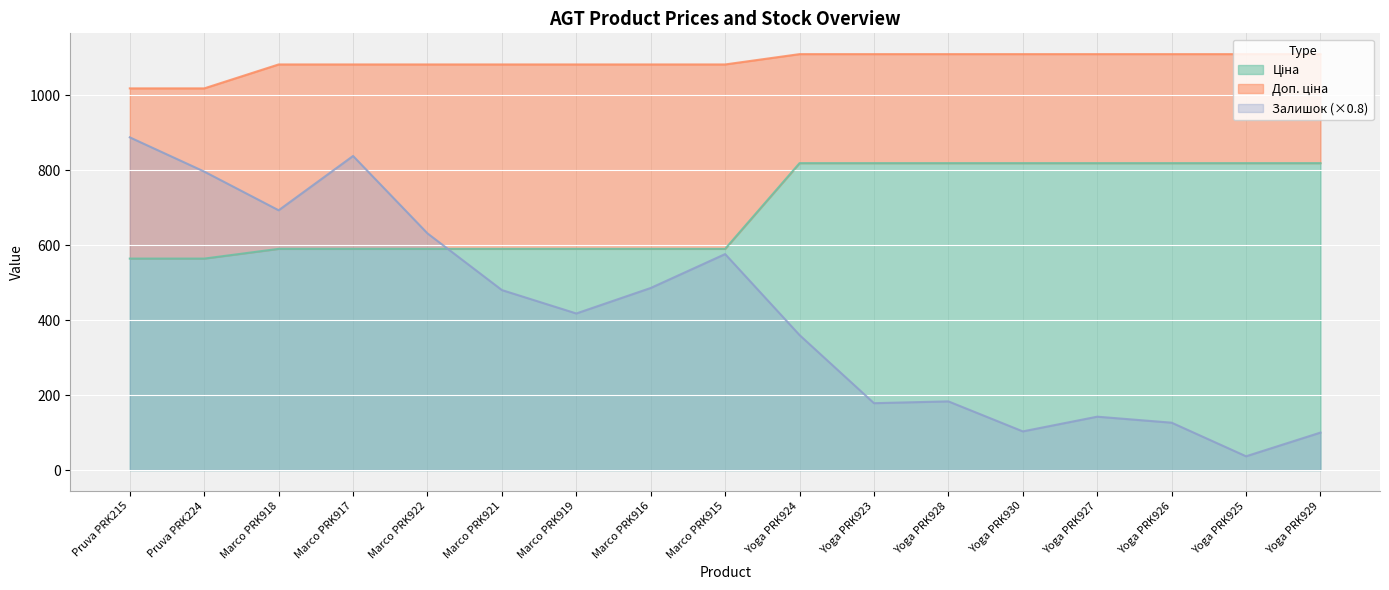

True or false: Доп. ціна has more than 0 points higher than both neighbors.

False